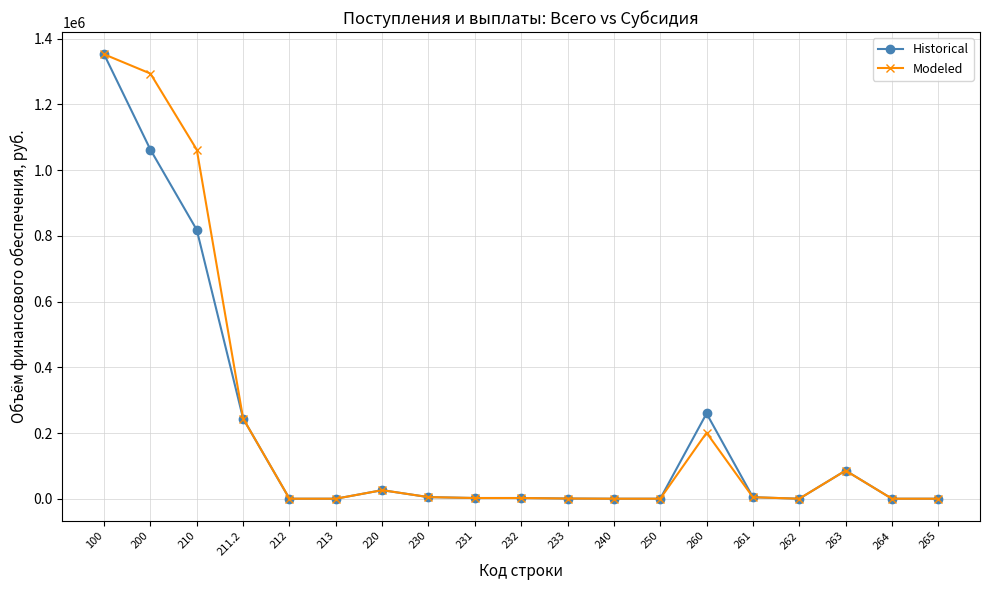

Where is Modeled nearest to the value 676329?

210